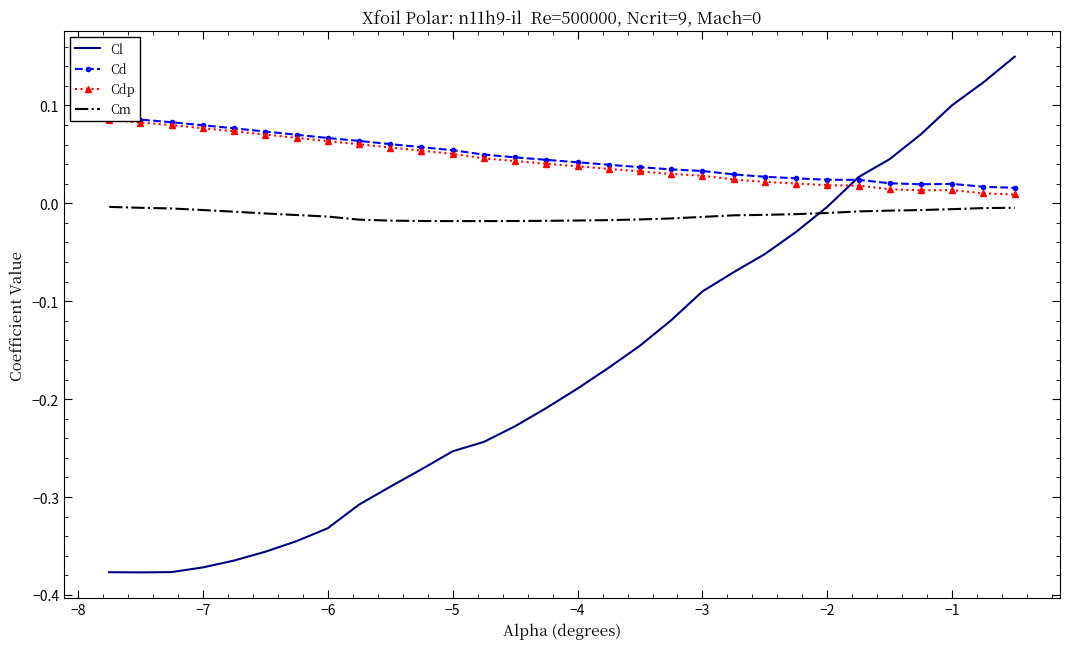

How many intersections are there between Cm and Cl?

1